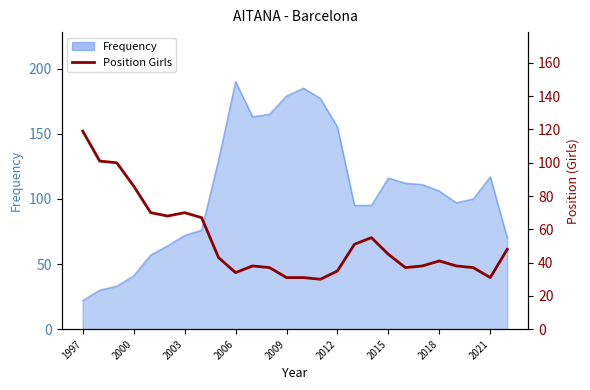

True or false: the data shows 34 at 2006.

True